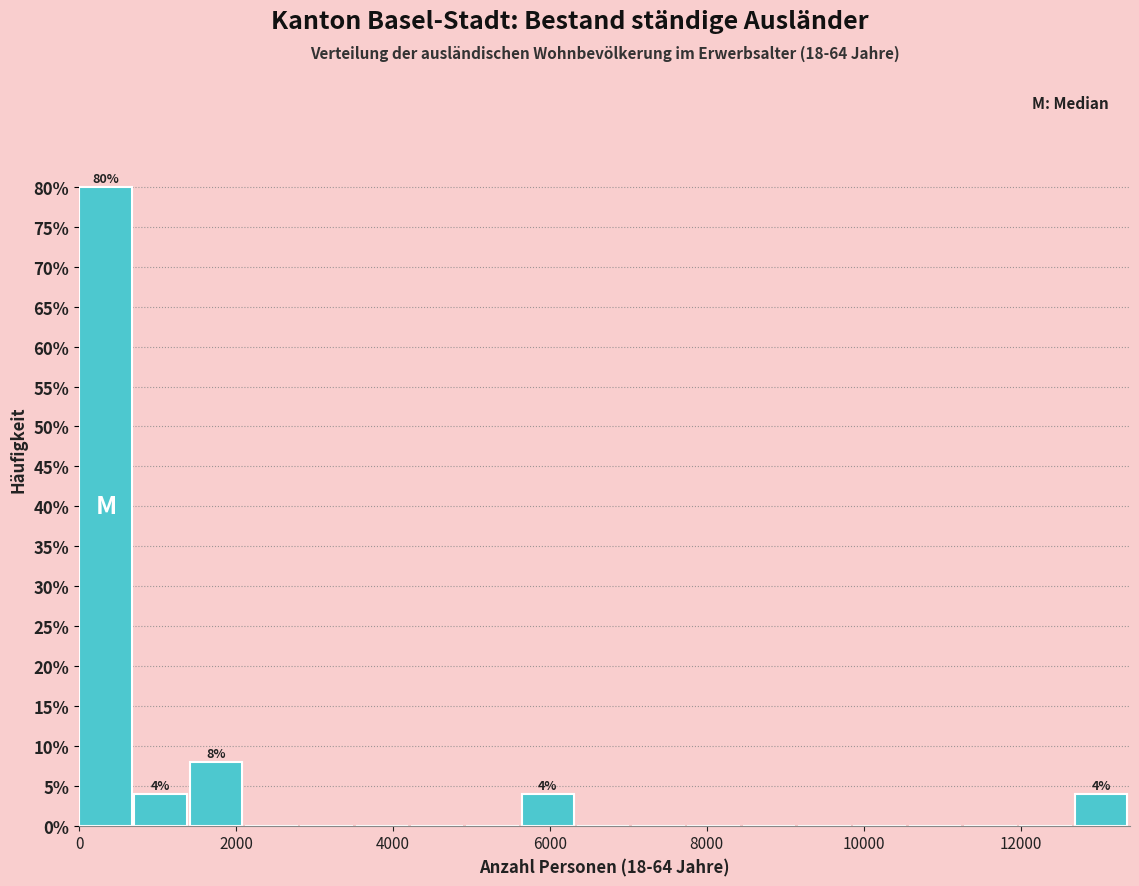

Around what value on the x-axis is the tallest bar? Give the approximate position of its centre, as read against the axis.

400